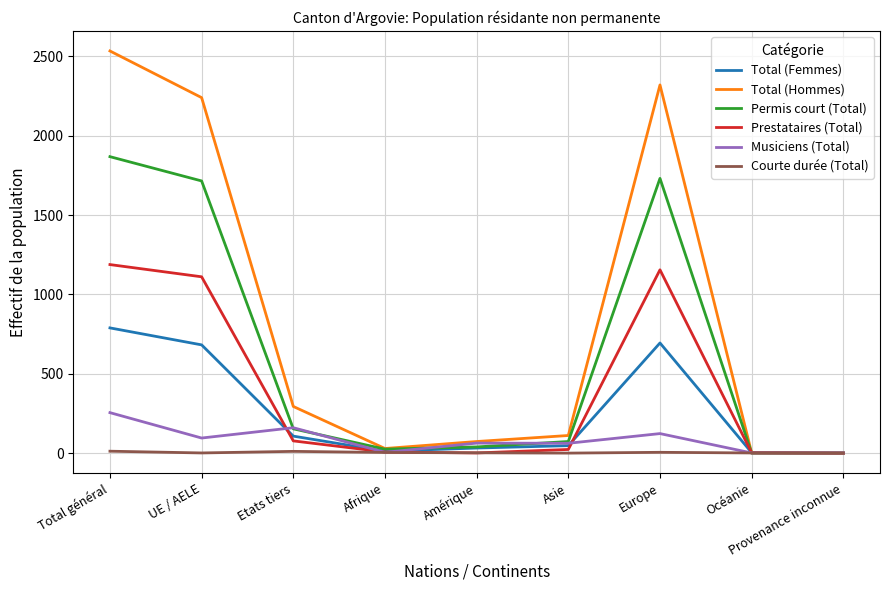

At which label does Total (Femmes) reach its peak?

Total général